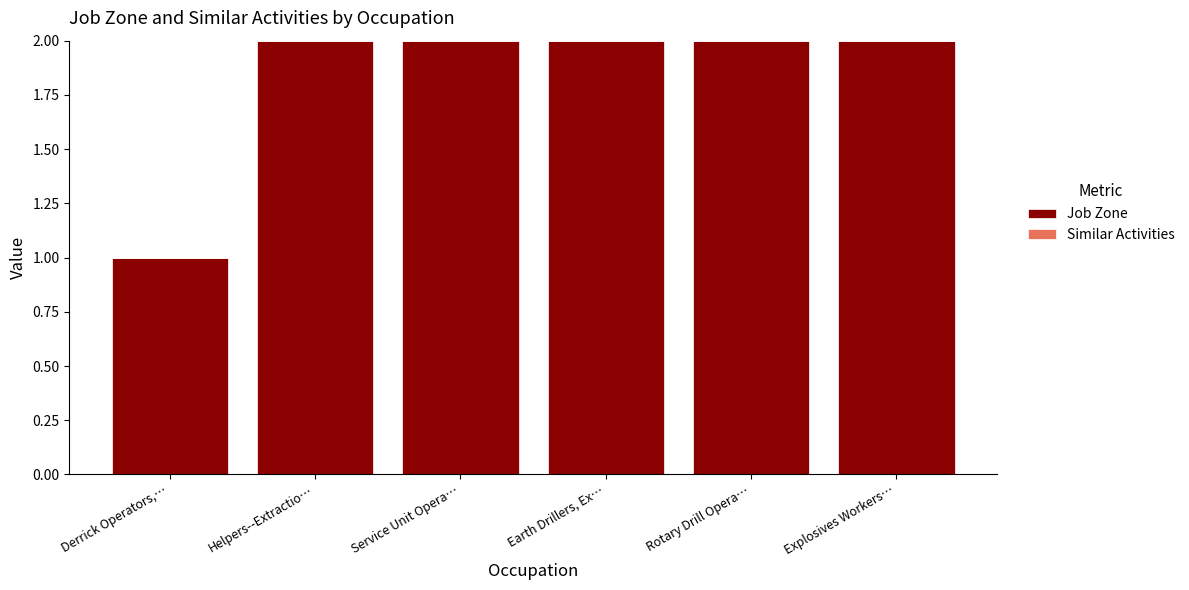

Reading left to right, list all the values displayed in this chart.

Derrick Operators,…=1	Helpers--Extractio…=2	Service Unit Opera…=2	Earth Drillers, Ex…=2	Rotary Drill Opera…=2	Explosives Workers…=2